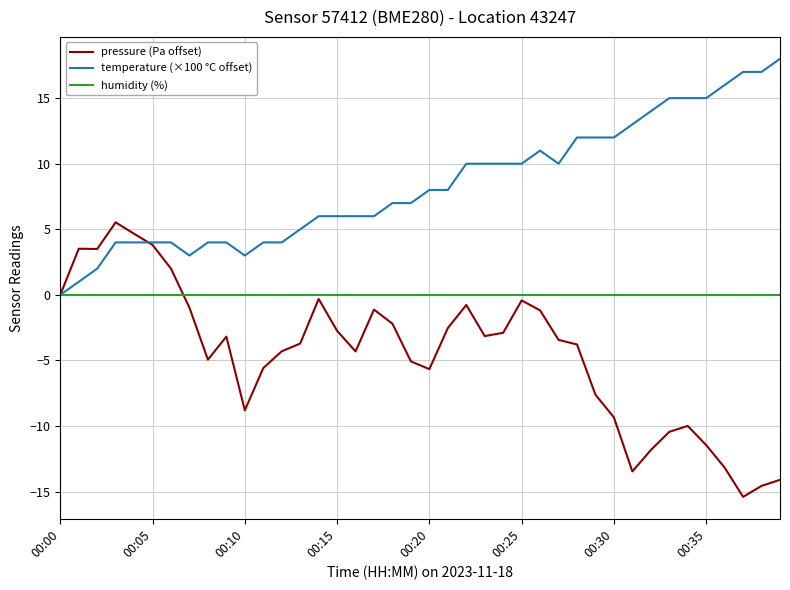

After their last crossing, which series has the higher values: temperature (×100 °C offset) or pressure (Pa offset)?

temperature (×100 °C offset)